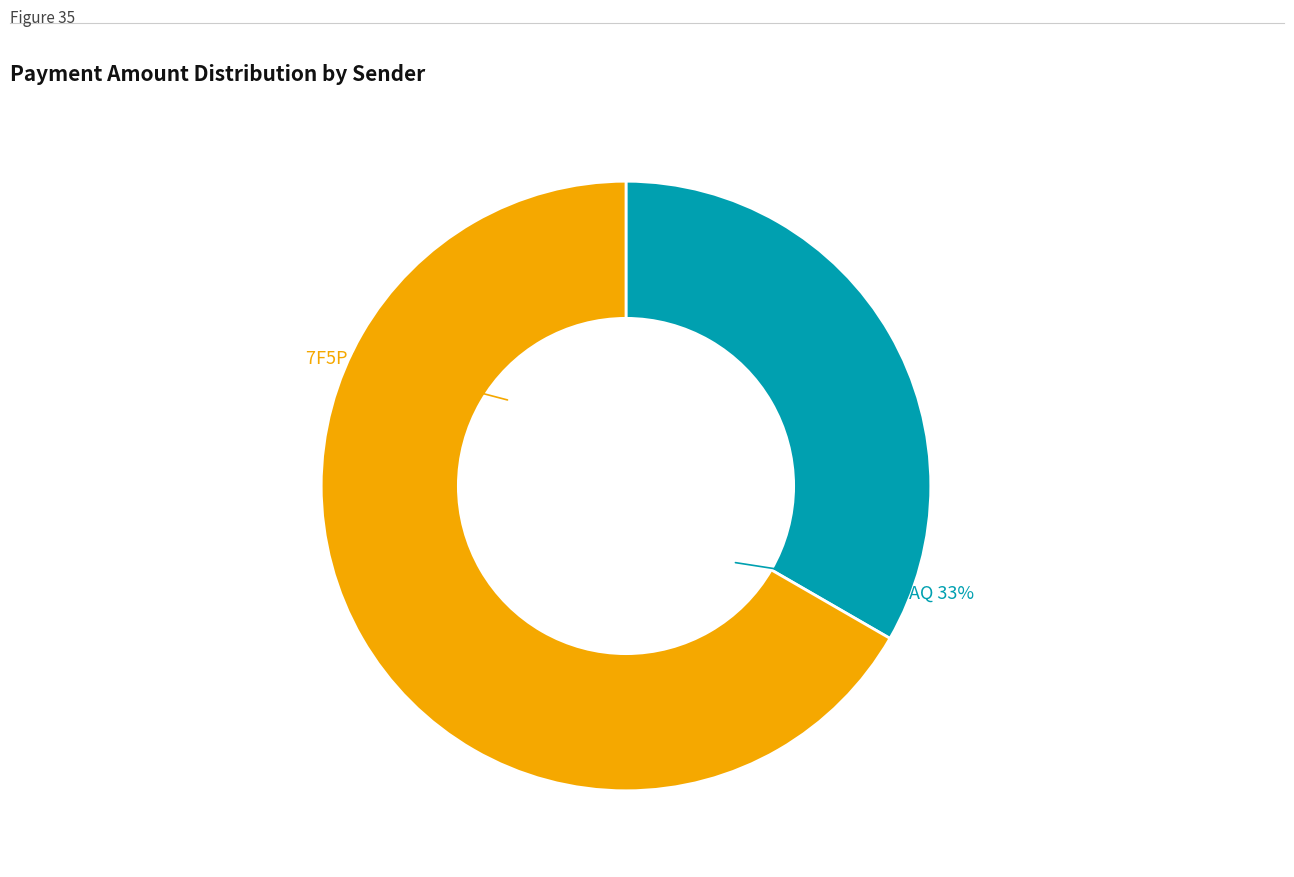

How much of the chart is everything except S-BBAQ-GF7D-Z6LX-3U7B6?

66.7%